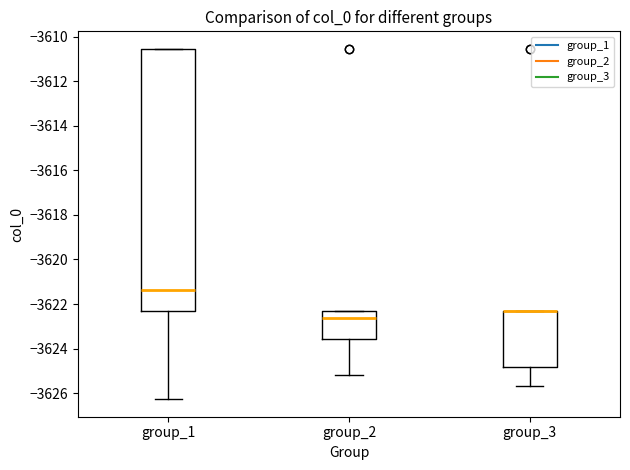

Reading left to right, read every box against the y-axis: the position of its median line, the range the box covers, and the ends of its whiskers. The values are not printed on the chart, so give them approximately, as read against the axis.

group_1: median -3621.4, box -3622.4 to -3610.6, whiskers -3626.2 to -3610.6
group_2: median -3622.6, box -3623.6 to -3622.4, whiskers -3625.2 to -3622.4
group_3: median -3622.4 (drawn on the box's upper edge), box -3624.8 to -3622.4, whiskers -3625.6 to -3622.4